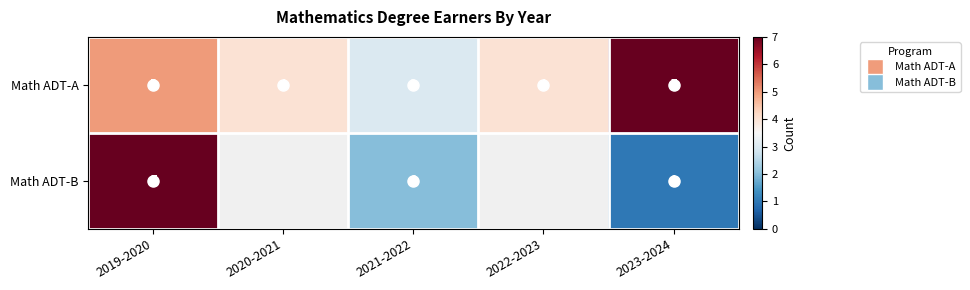

Rank the series at 2021-2022 from lowest to highest value.

Math ADT-B, Math ADT-A